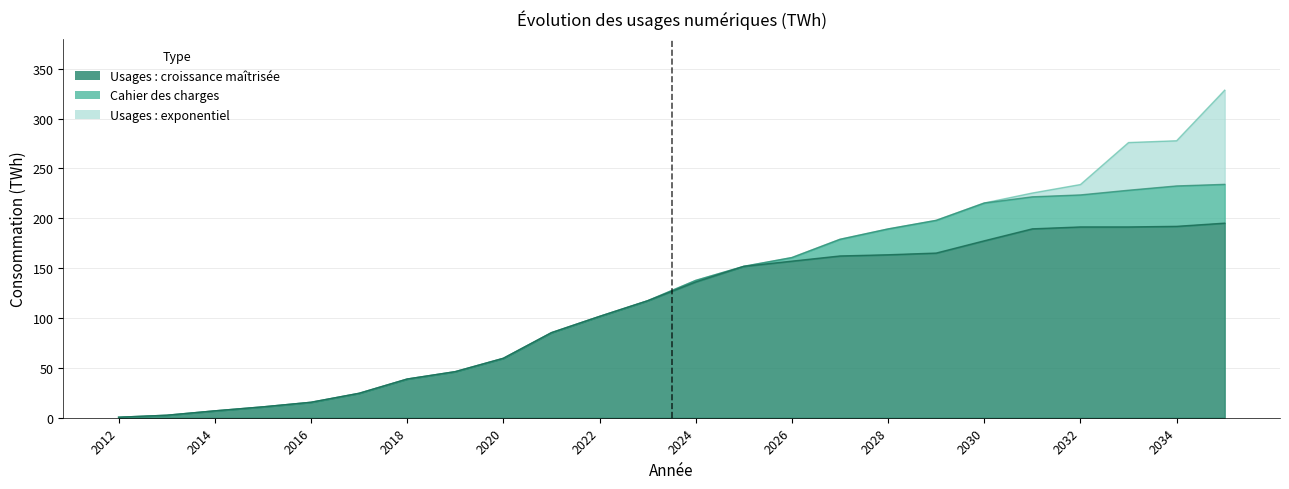

Which category has the lowest value across all series?

2012